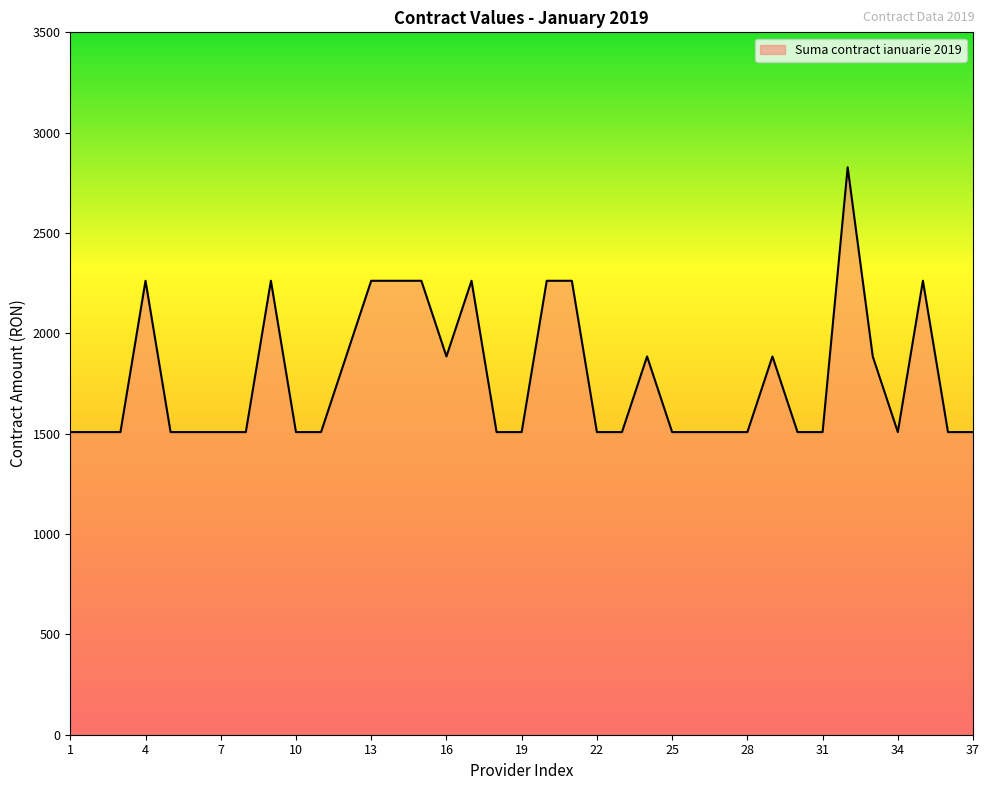

What is the greatest value displayed?

2827.5